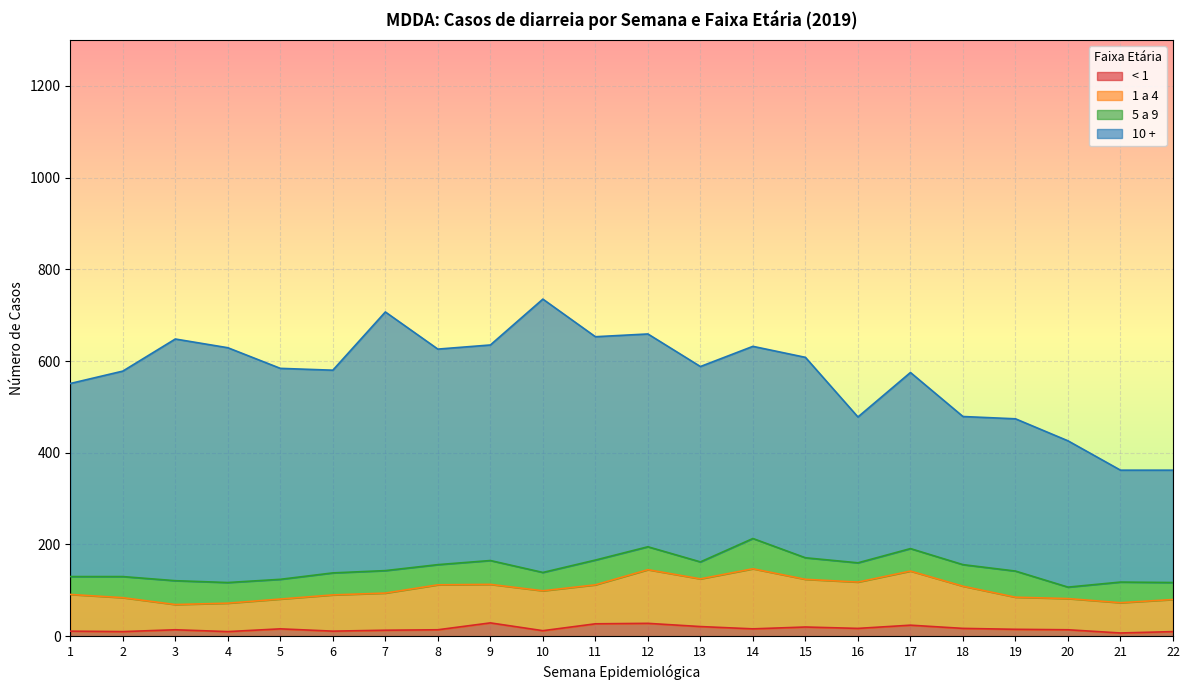

What are all the series names shown in the legend?

< 1, 1 a 4, 5 a 9, 10 +